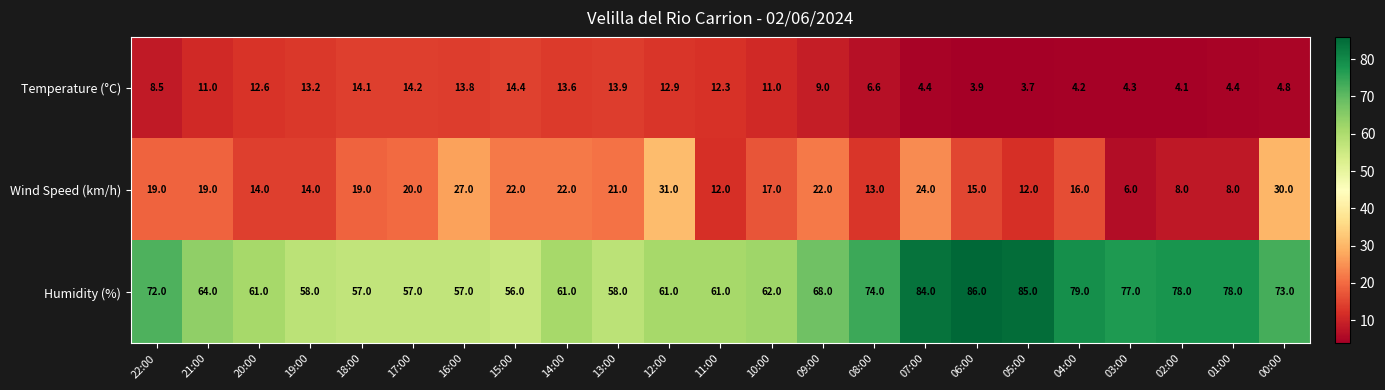

What is the minimum value shown in the chart?

3.7